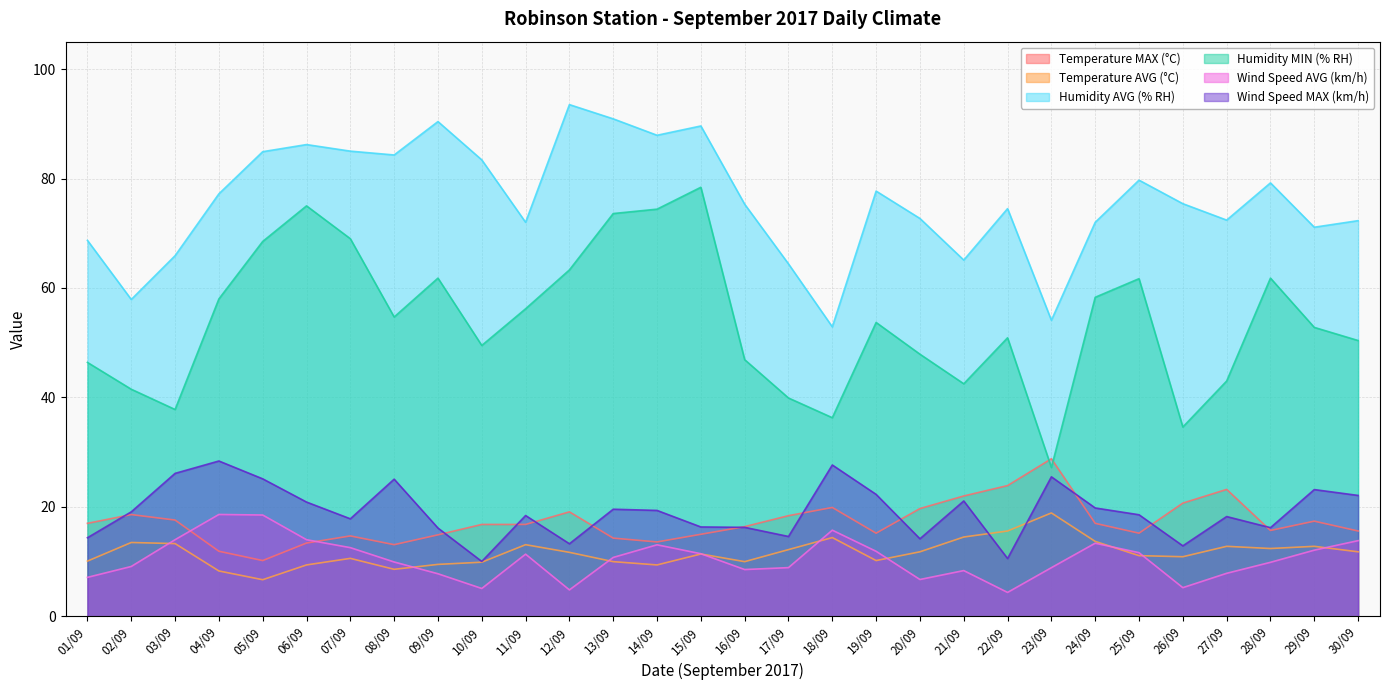

How many data points in Wind Speed AVG (km/h) are less than 10?

15